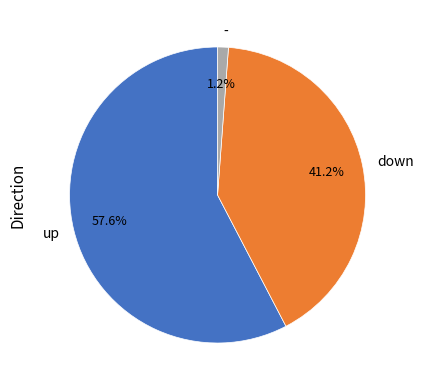

To the nearest percent, what is the combined percentage of - and down?

42%